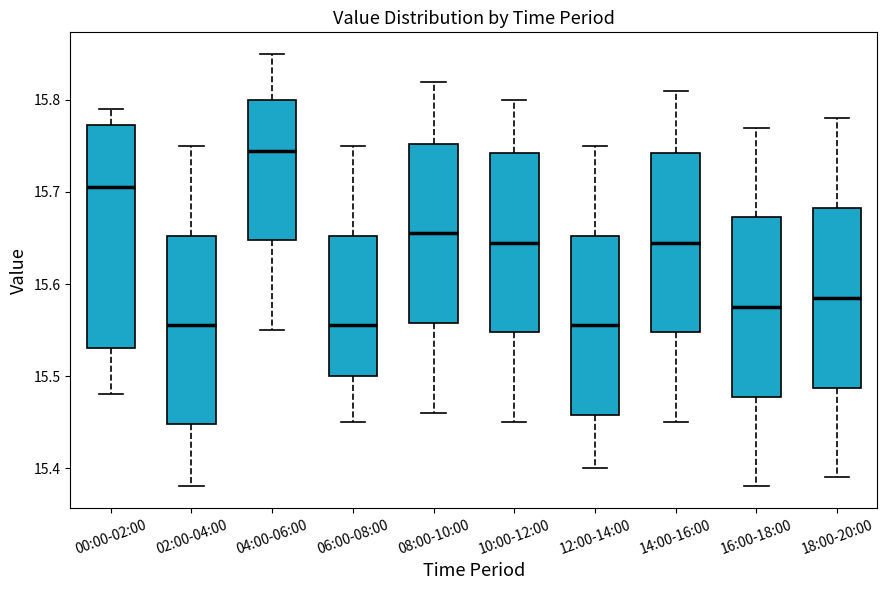

Reading left to right, read every box against the y-axis: the position of its median line, the range the box covers, and the ends of its whiskers. The values are not printed on the chart, so give them approximately, as read against the axis.

00:00-02:00: median 15.71, box 15.53 to 15.77, whiskers 15.48 to 15.79
02:00-04:00: median 15.56, box 15.45 to 15.65, whiskers 15.38 to 15.75
04:00-06:00: median 15.75, box 15.65 to 15.80, whiskers 15.55 to 15.85
06:00-08:00: median 15.56, box 15.50 to 15.65, whiskers 15.45 to 15.75
08:00-10:00: median 15.66, box 15.56 to 15.75, whiskers 15.46 to 15.82
10:00-12:00: median 15.65, box 15.55 to 15.74, whiskers 15.45 to 15.80
12:00-14:00: median 15.56, box 15.46 to 15.65, whiskers 15.40 to 15.75
14:00-16:00: median 15.65, box 15.55 to 15.74, whiskers 15.45 to 15.81
16:00-18:00: median 15.58, box 15.48 to 15.67, whiskers 15.38 to 15.77
18:00-20:00: median 15.59, box 15.49 to 15.68, whiskers 15.39 to 15.78